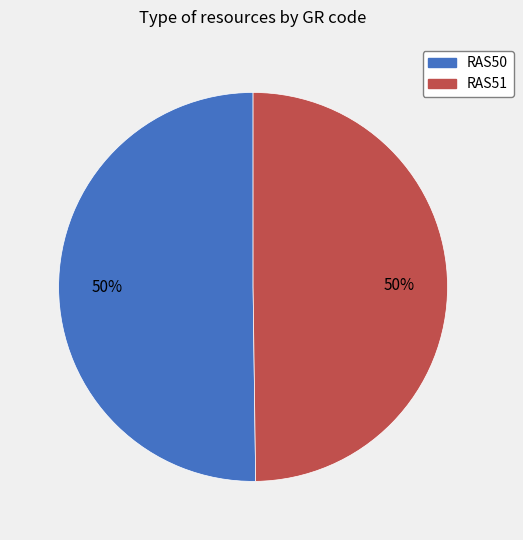

Is it true that RAS50 is 50% of the pie?

True